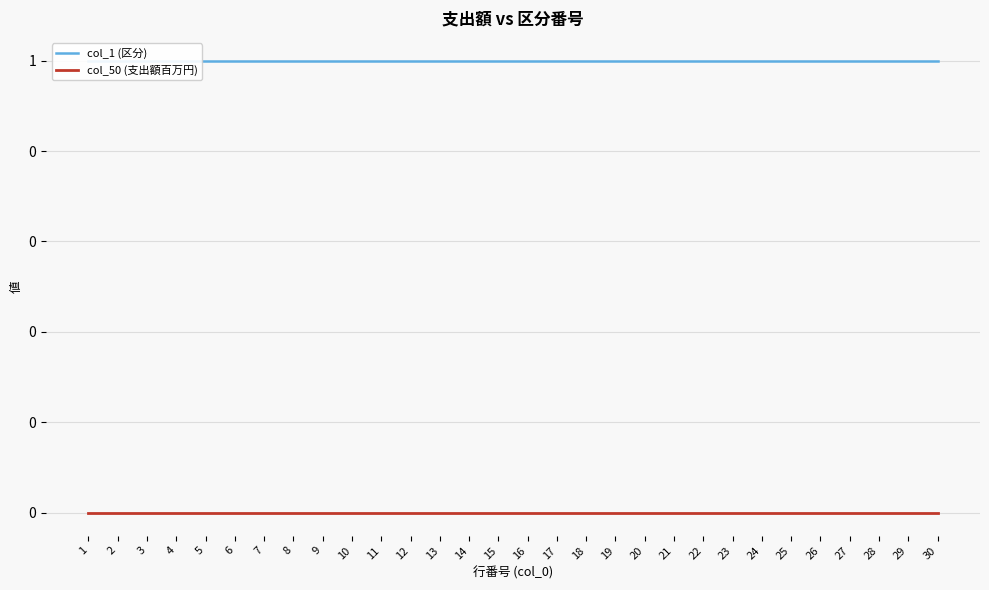

True or false: col_50 (支出額百万円) has a value of 0 at 28.

True